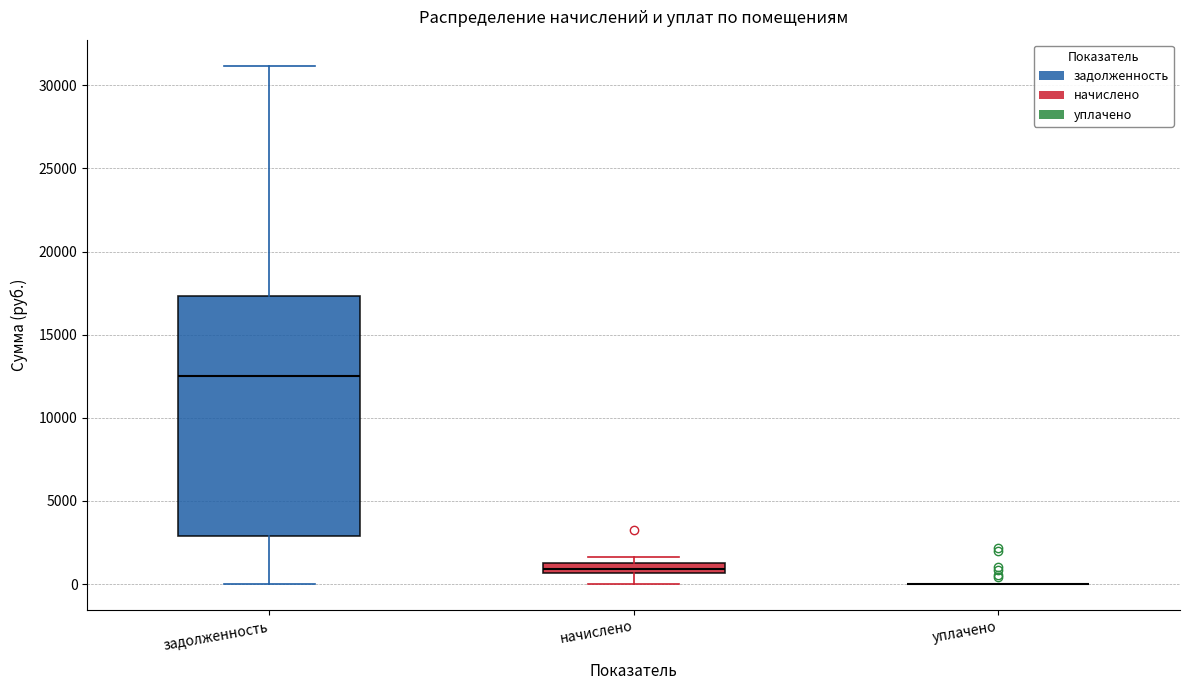

Which box is the tallest, from its lower edge to its upper edge?

задолженность